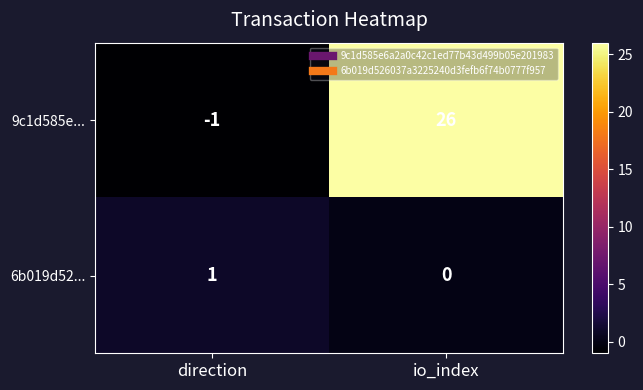

Which series changed the most between direction and io_index?

9c1d585e...